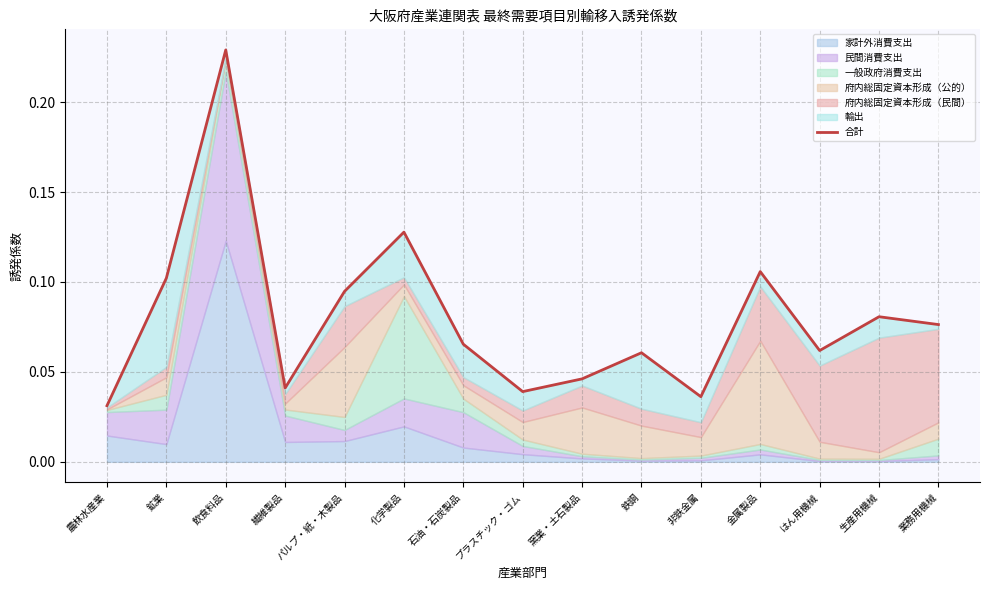

What is the label of the 13th point from the left?

はん用機械